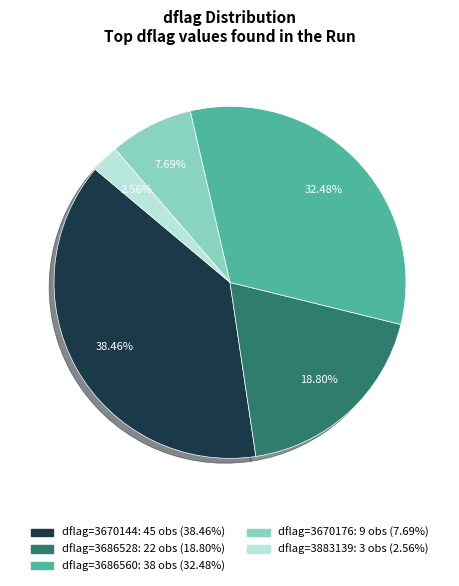

Is there a majority slice in this chart?

No